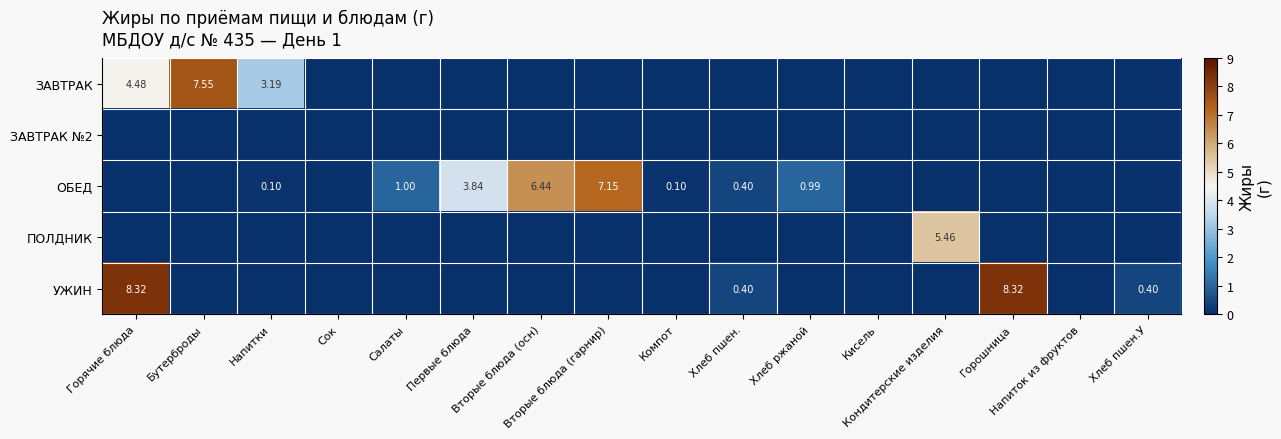

Between Хлеб пшен. and Кисель, which is larger?

Хлеб пшен.